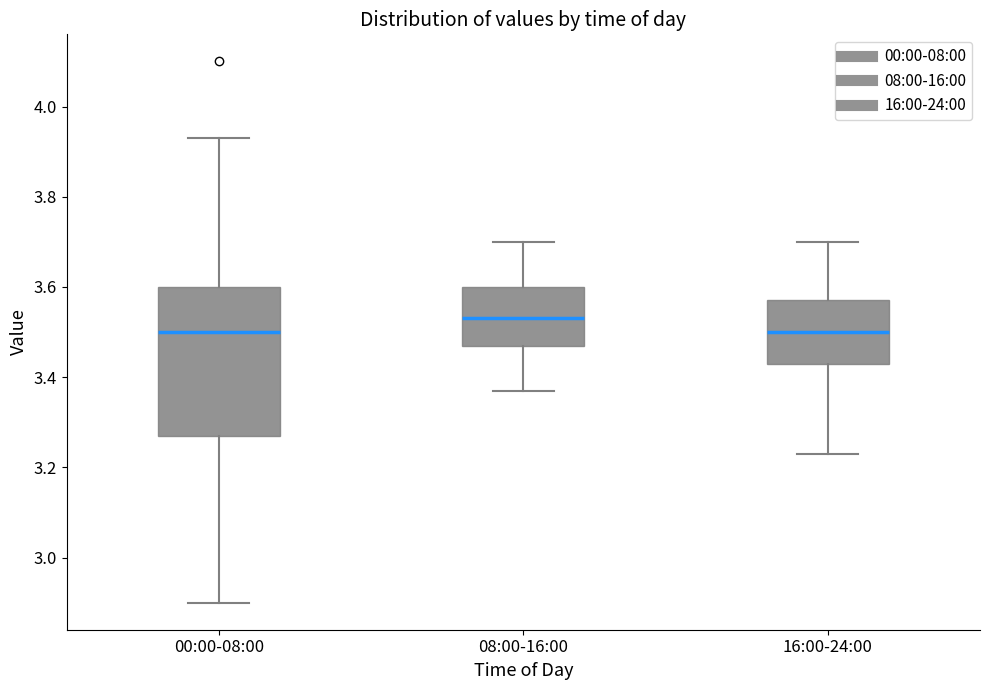

Comparing the boxes themselves (not the whiskers), which one is the tallest?

00:00-08:00